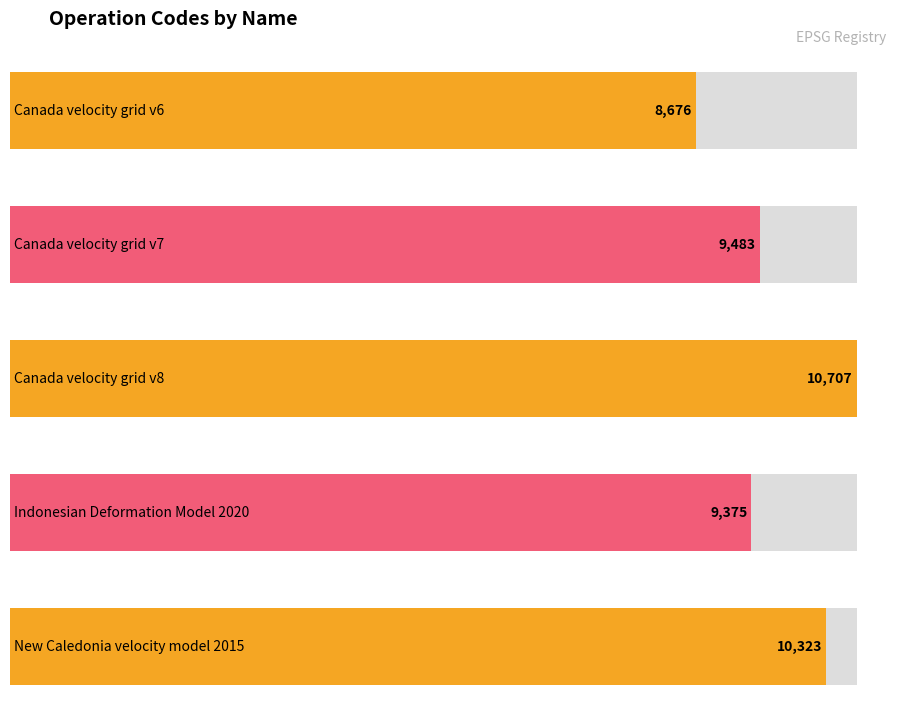

List the labels in order of value, largest first.

Canada velocity grid v8, New Caledonia velocity model 2015, Canada velocity grid v7, Indonesian Deformation Model 2020, Canada velocity grid v6